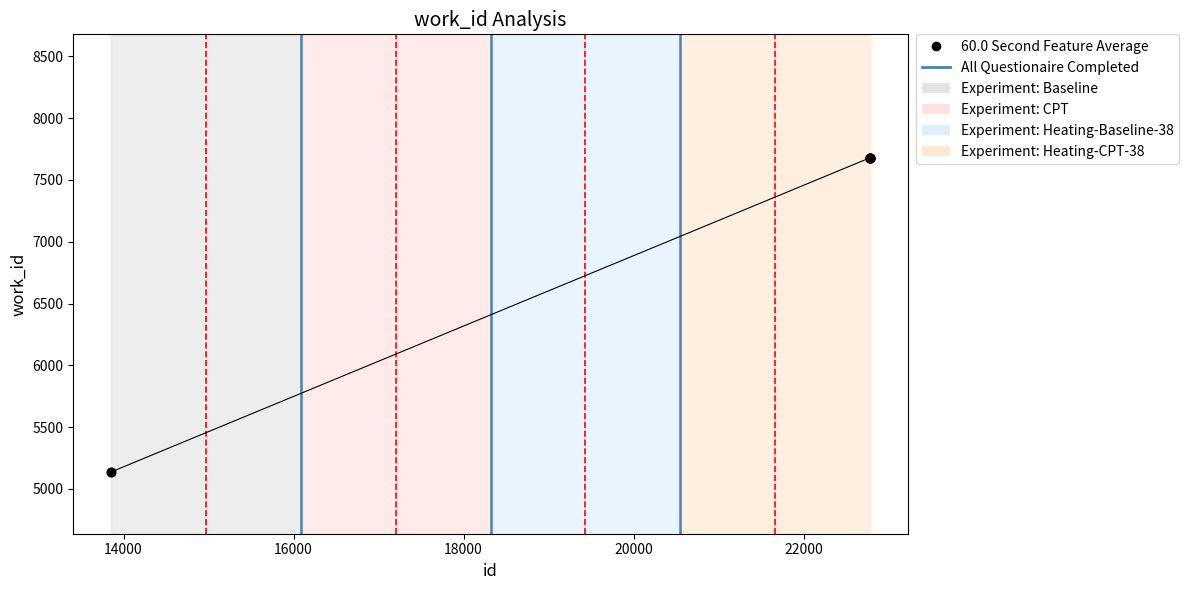

What is the minimum value shown in the chart?

5138